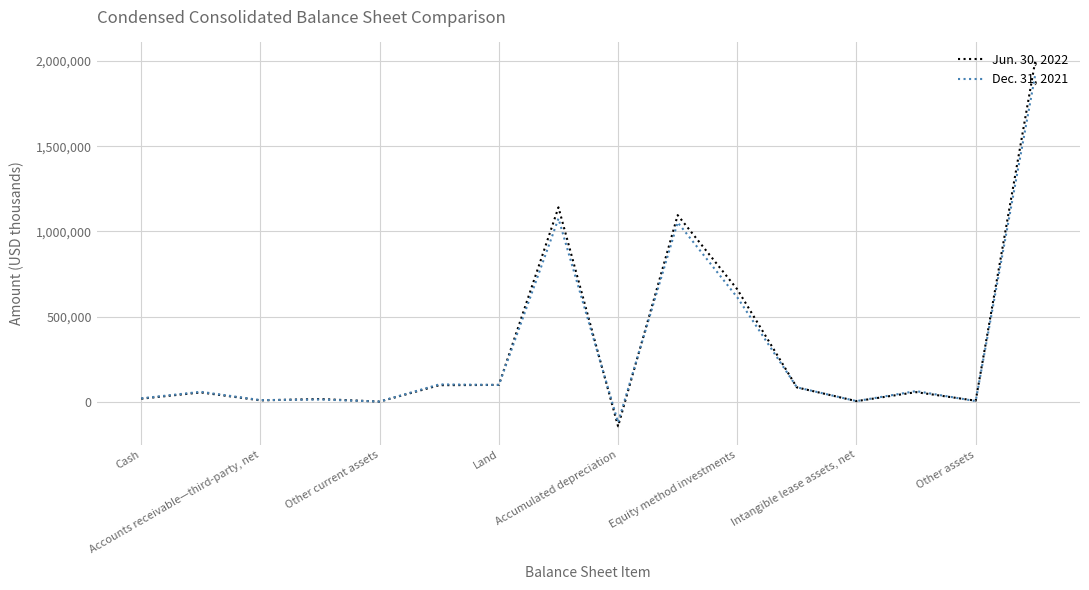

What is the maximum value shown in the chart?

2001616